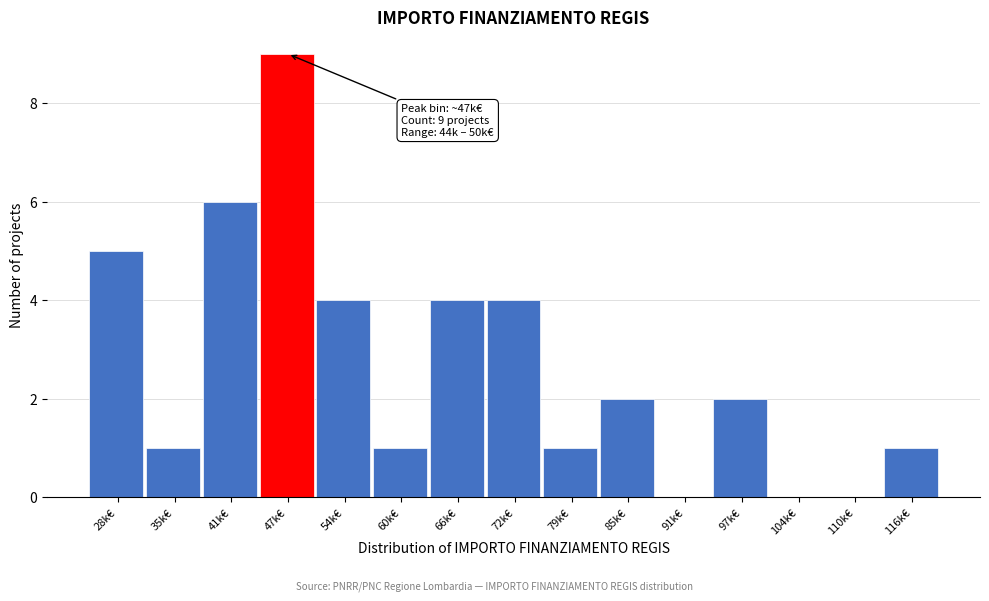

Reading left to right, extract all data points from this chart.

28k€=5	35k€=1	41k€=6	47k€=9	54k€=4	60k€=1	66k€=4	72k€=4	79k€=1	85k€=2	91k€=0	97k€=2	104k€=0	110k€=0	116k€=1